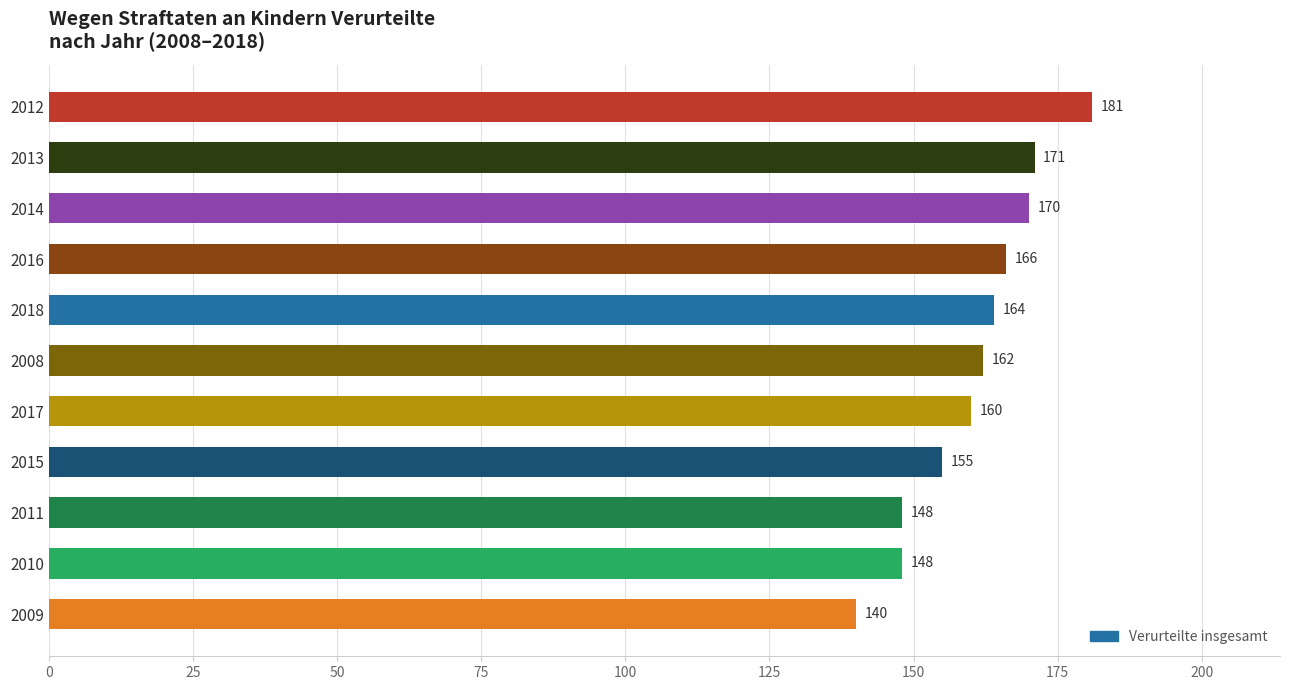

Count the number of data series in this chart.

1